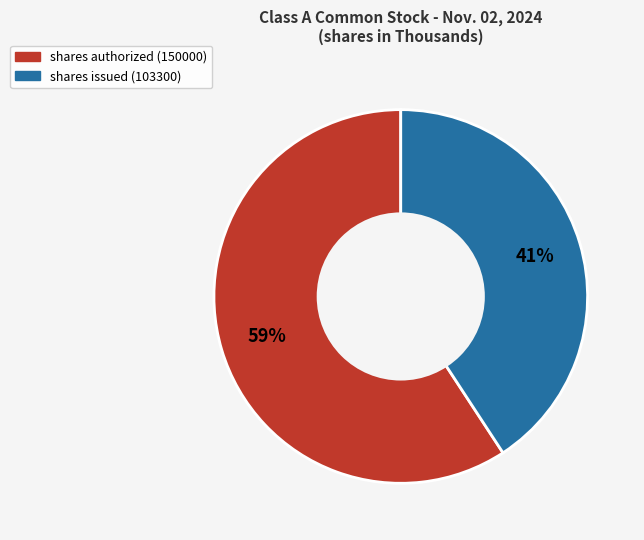

Is the sum of shares authorized (150000) and shares issued (103300) greater than half?

Yes